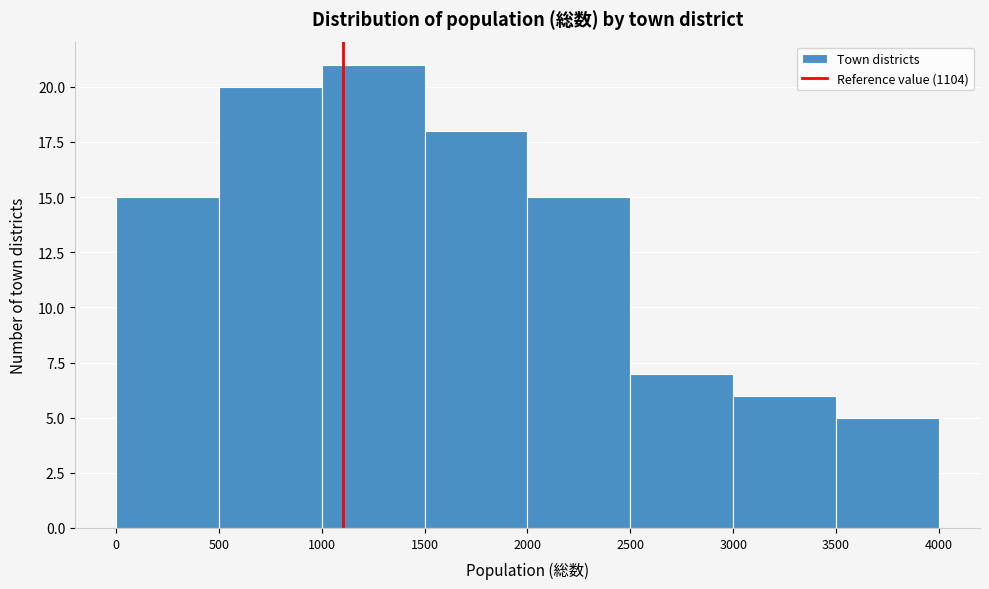

Which range on the x-axis has the tallest bar?

1000 to 1500